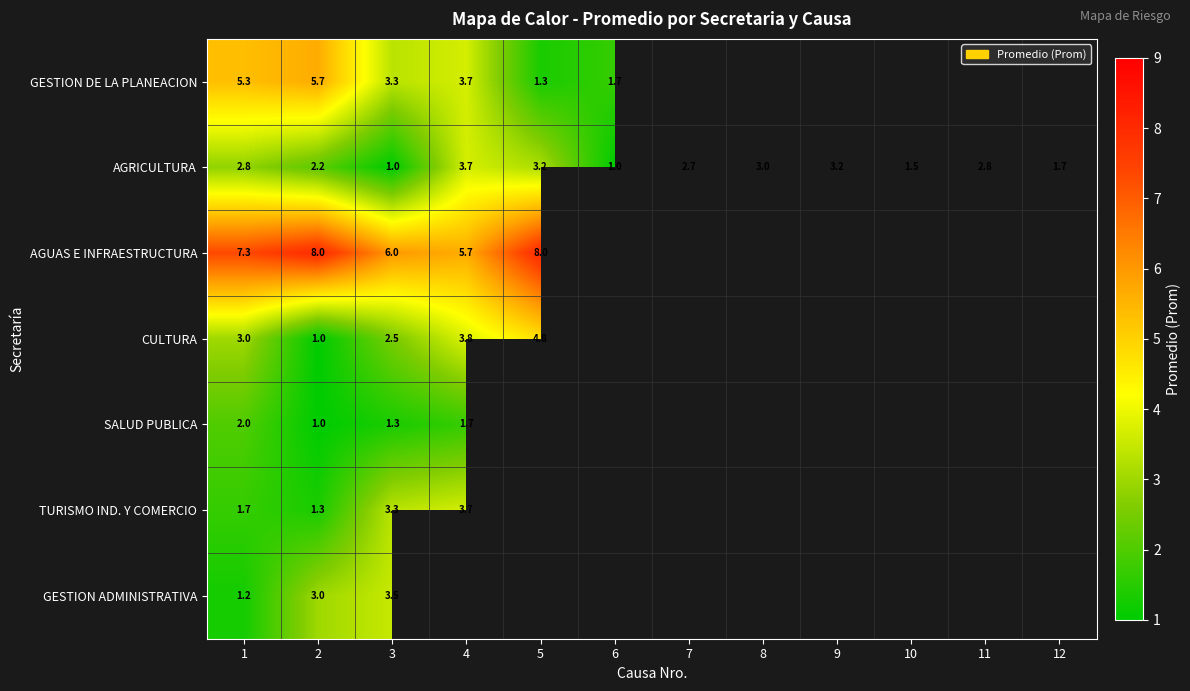

Between 1 and 3, which series saw the biggest shift?

GESTION ADMINISTRATIVA